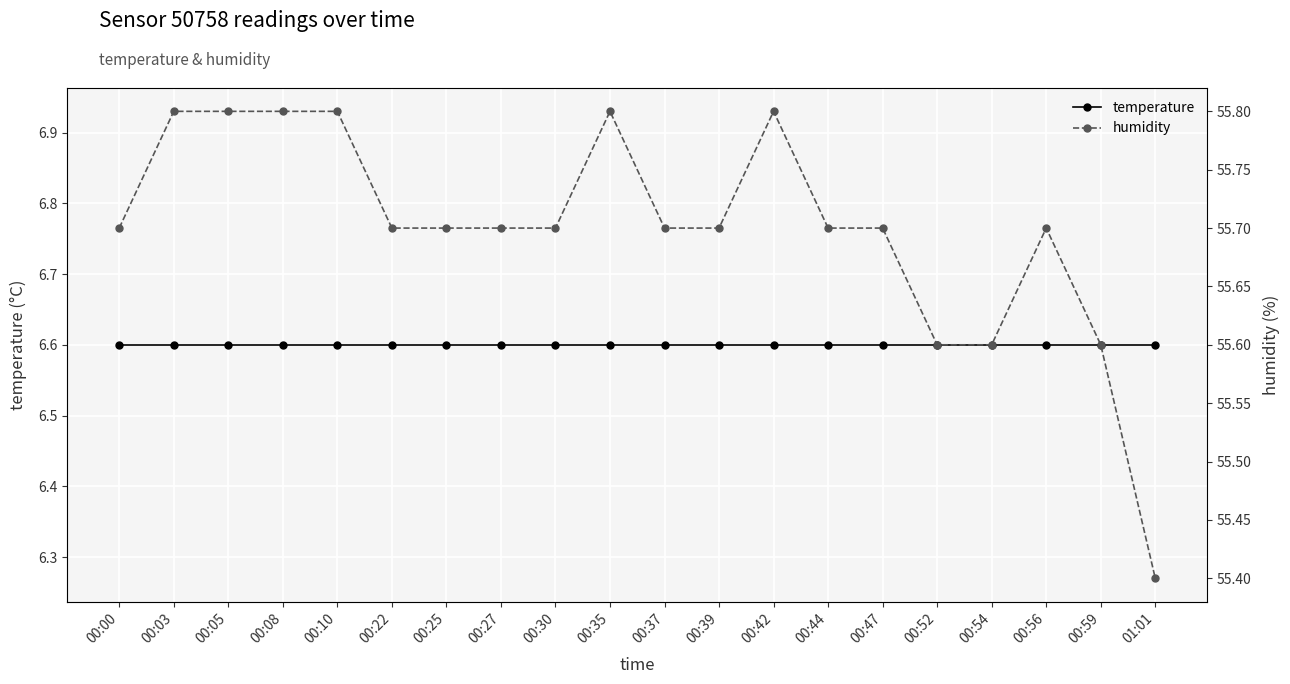

What is the sum of all humidity values?

1114.0